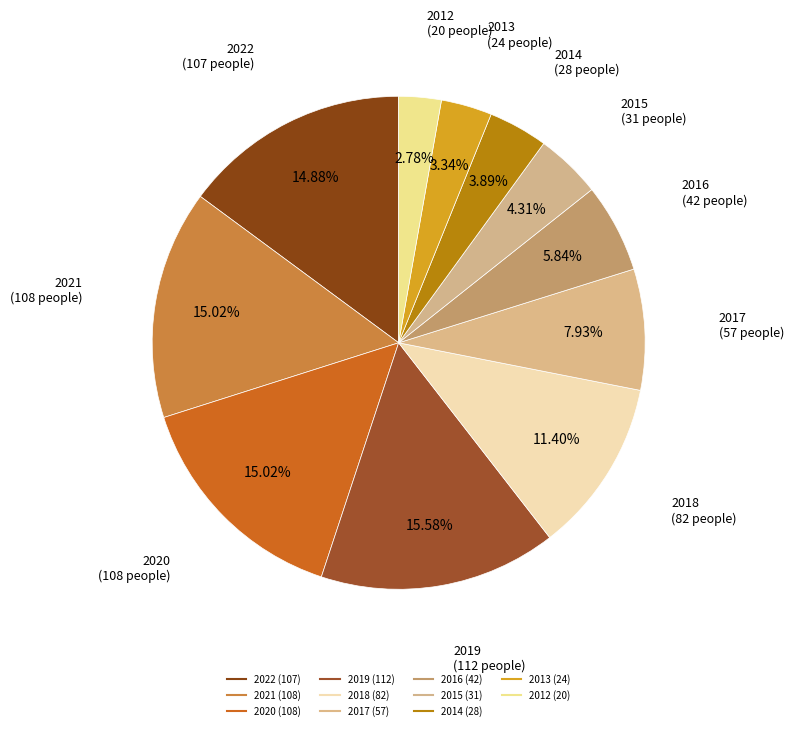

Count the number of slices in the pie.

11